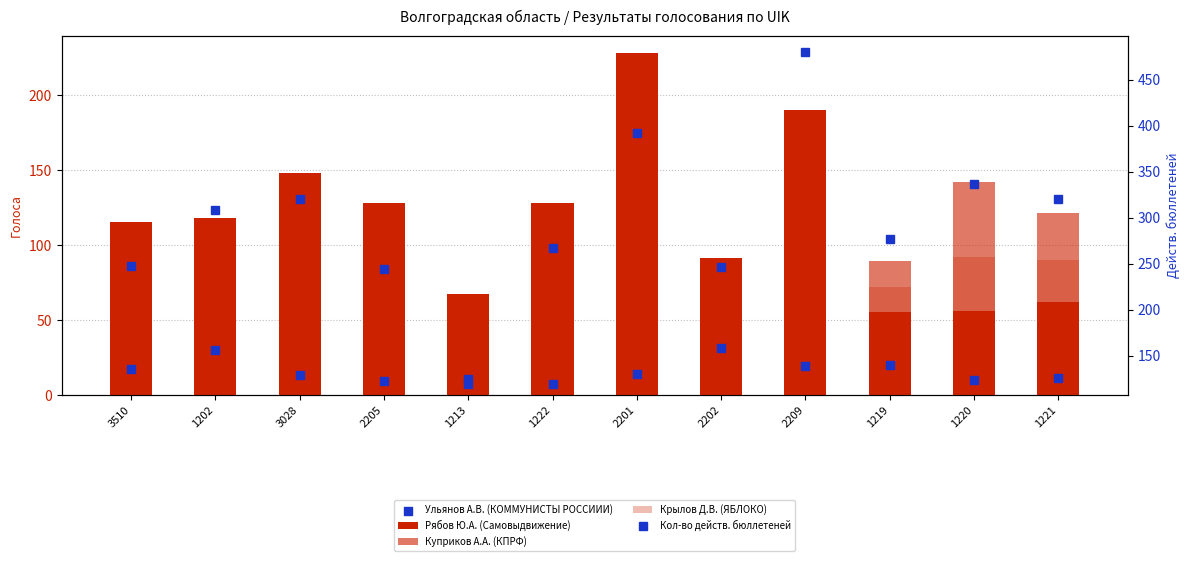

Which series has the largest total across all categories?

Кол-во действ. бюллетеней